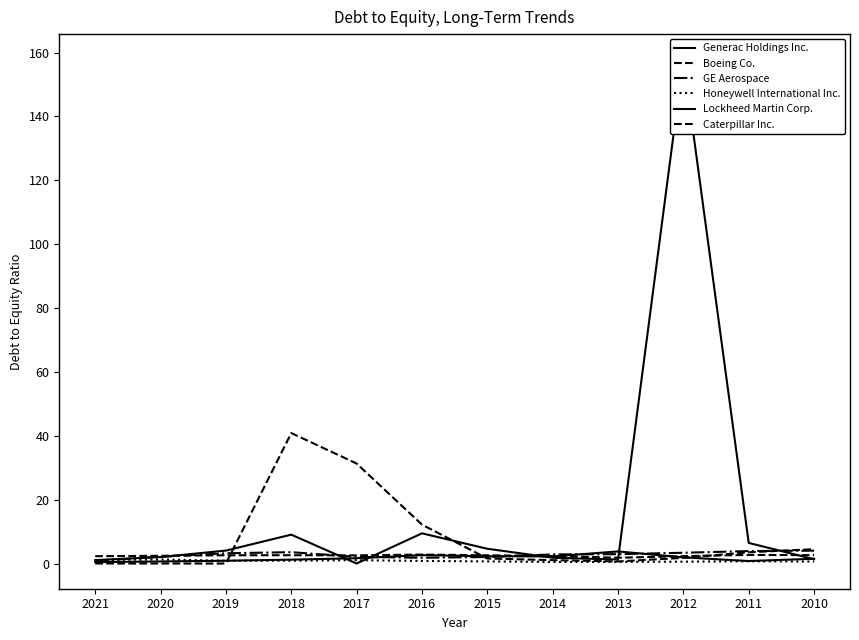

In Honeywell International Inc., how many points are higher than both neighbors (excluding endpoints)?

3